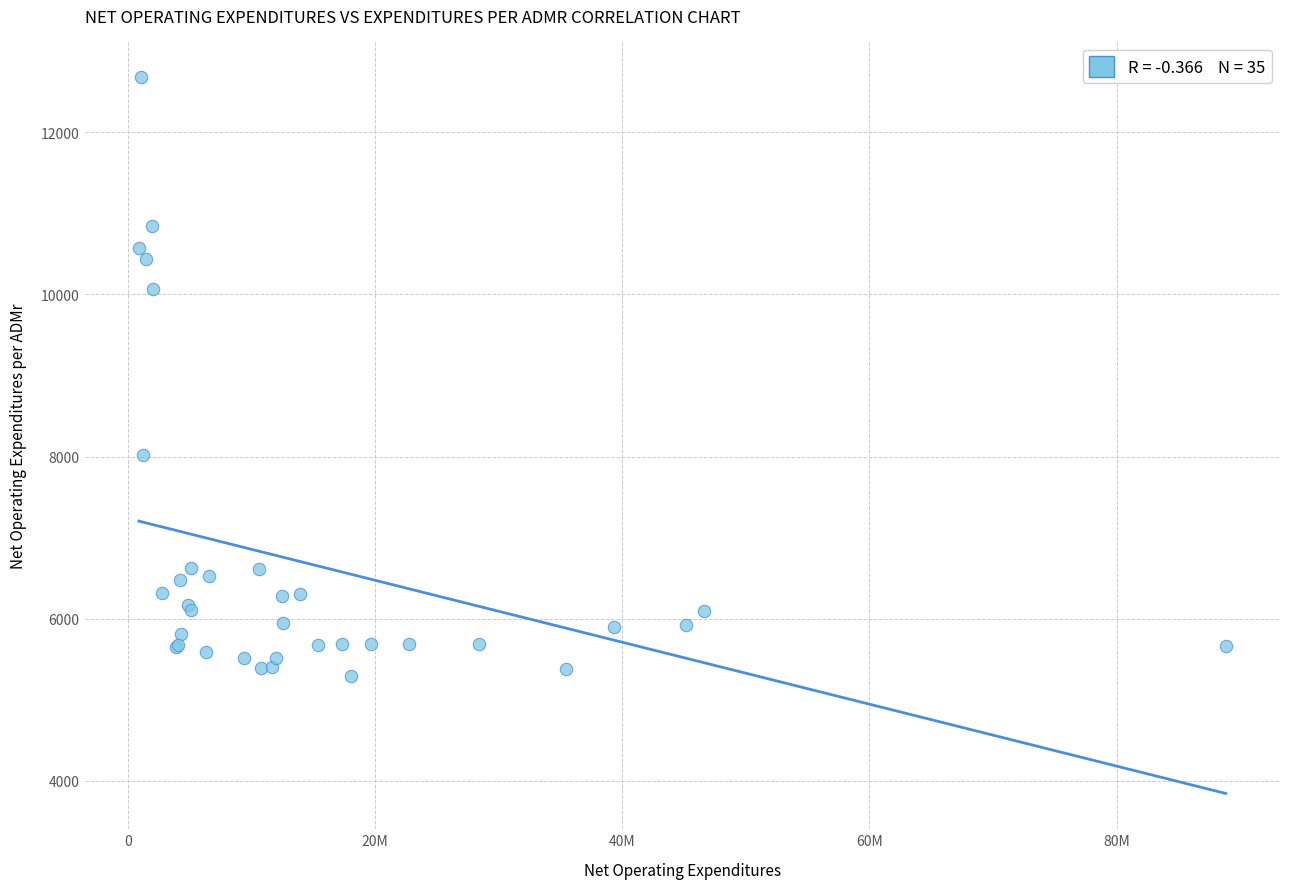

What Y value in the scatter plot is closest to 8983?

8025.1